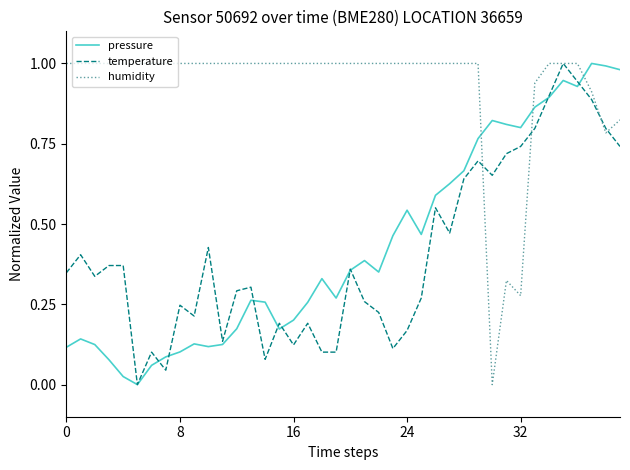

Which series ends up on top after the final intersection of pressure and humidity?

pressure